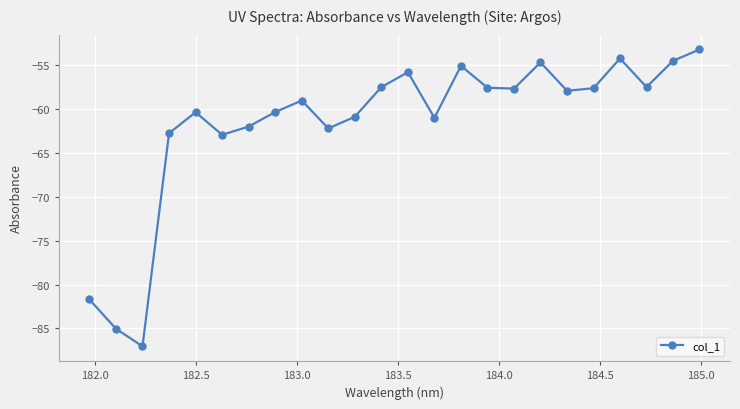

What is the value of the 14th point from the left?

-61.0